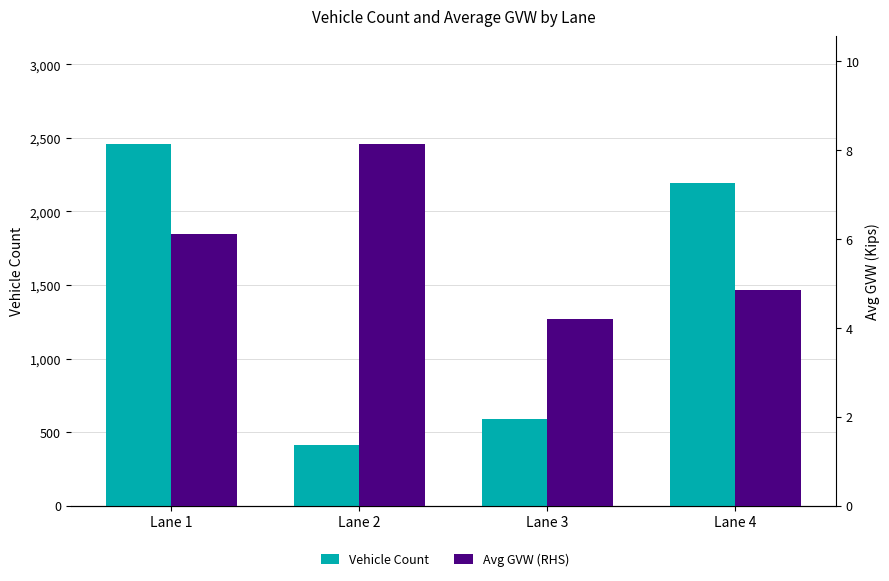

The Avg GVW (RHS) series shows 2.9 at Lane 4. True or false?

False